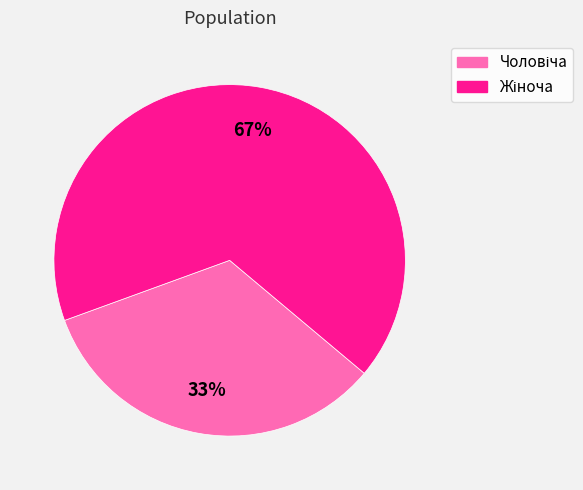

Does any single category account for the majority?

Yes